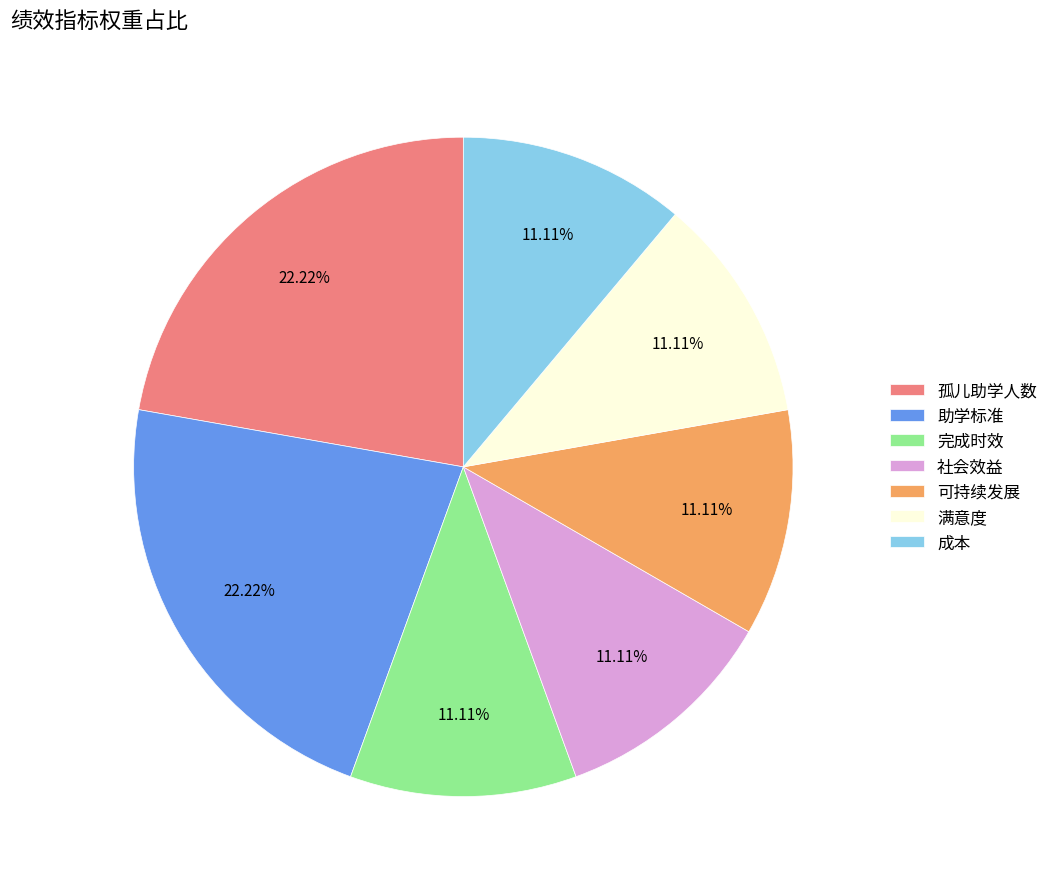

The 满意度 slice represents 4% of the pie. True or false?

False